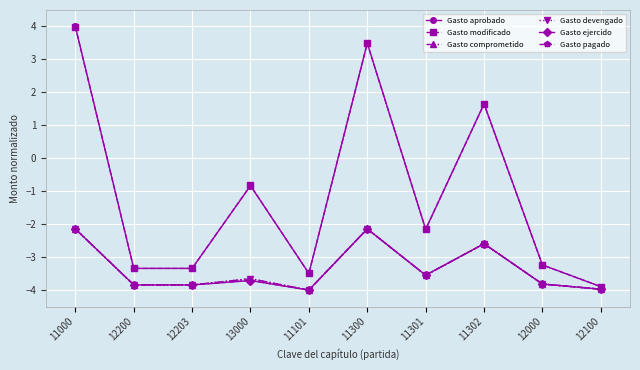

Is this an area chart (filled region under the line)?

No